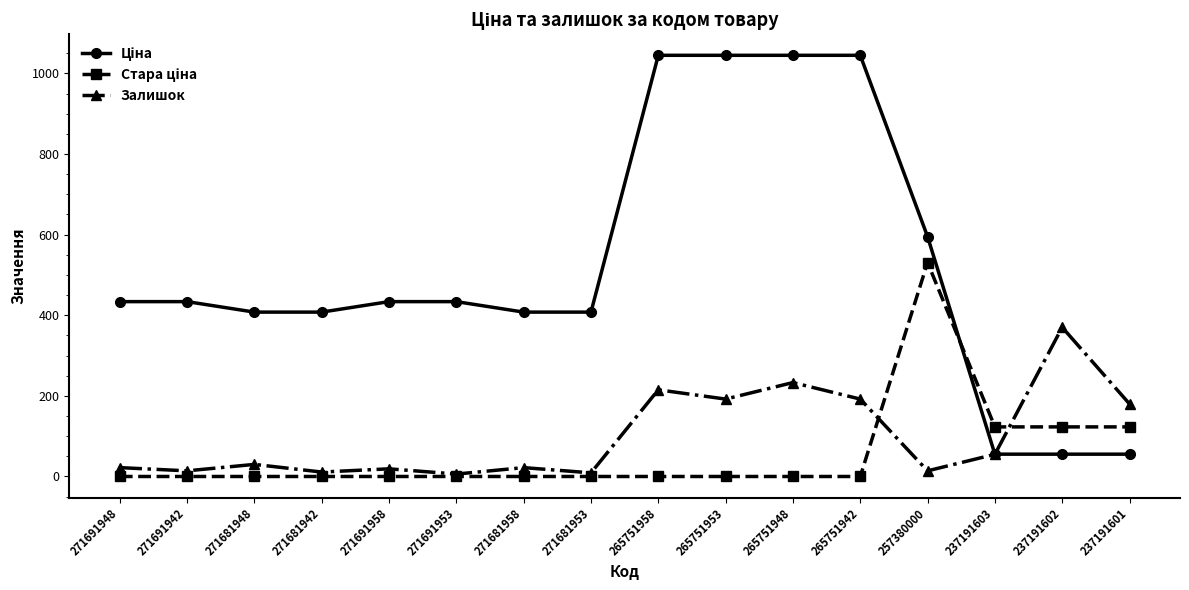

Is this an area chart (filled region under the line)?

No